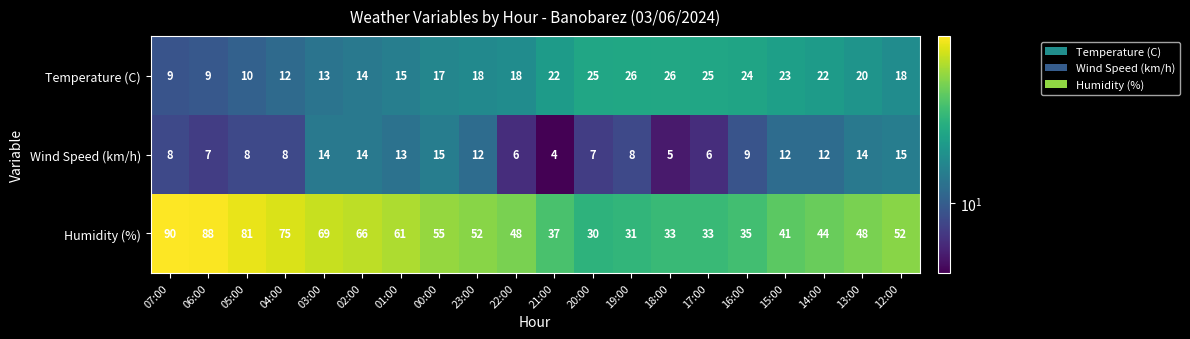

At which category is the sum across all series the highest?

07:00